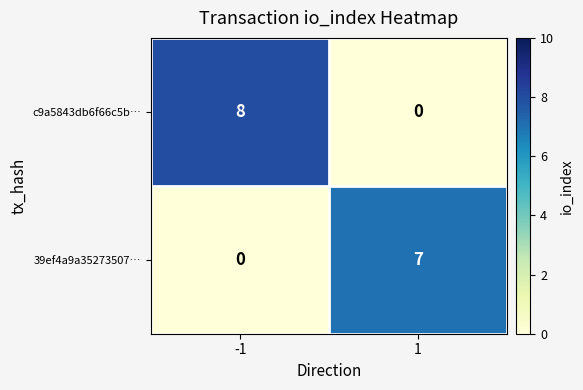

What is the total value across all series at -1?

8